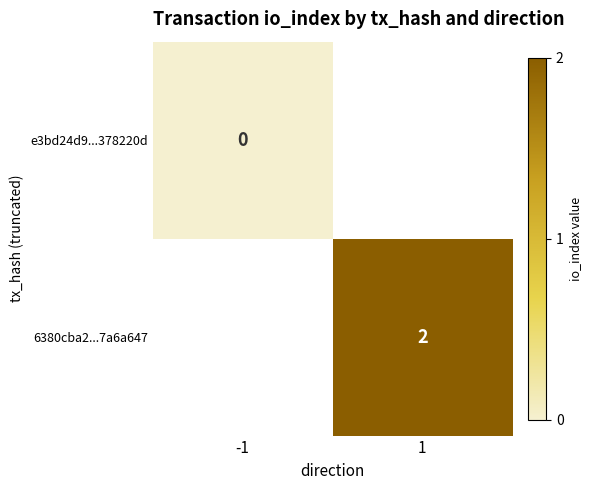

The 6380cba2...7a6a647 series shows 2 at 1. True or false?

True